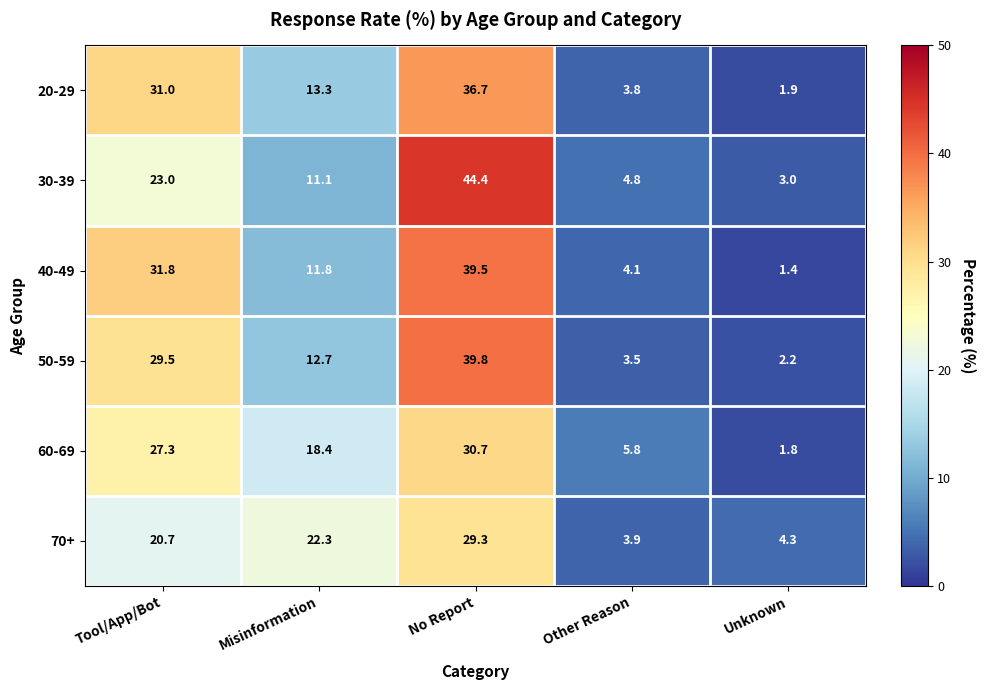

Between No Report and Unknown, which series saw the biggest shift?

30-39